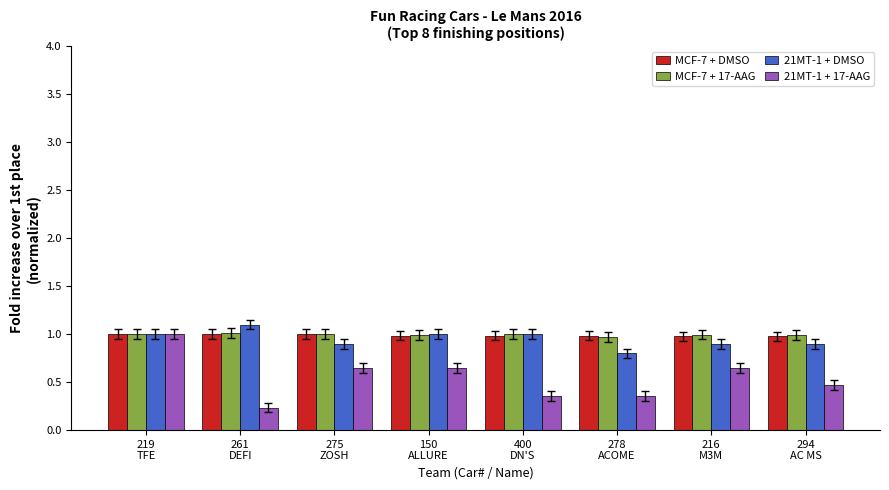

What is the sum of all 21MT-1 + 17-AAG values?

4.4